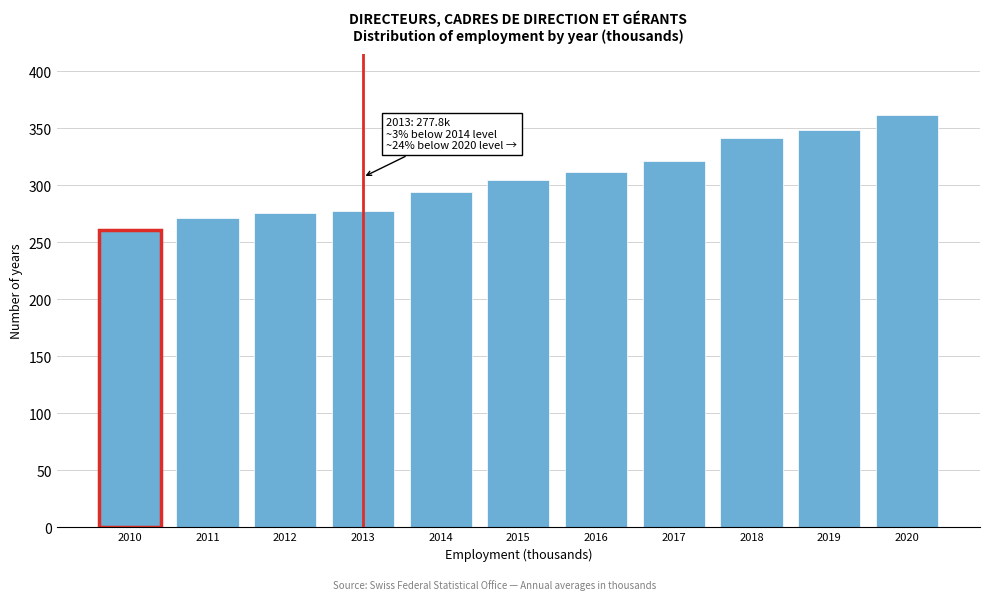

Reading right to left, what are all the values shown in this chart?

361.3	348.7	341.3	320.9	311.4	304.6	294.3	277.8	275.7	271.1	260.5